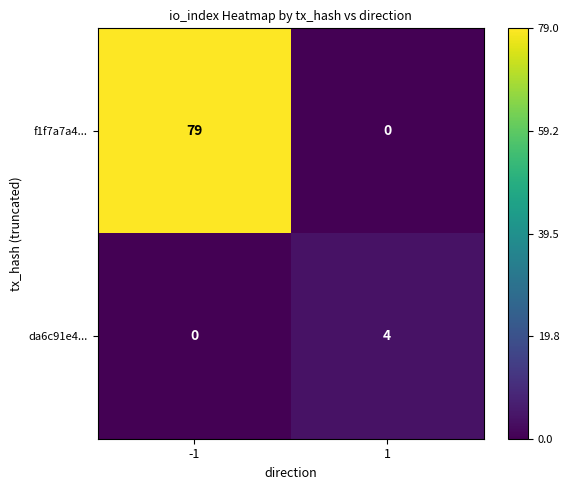

What is the difference between the da6c91e4... values at -1 and 1?

4